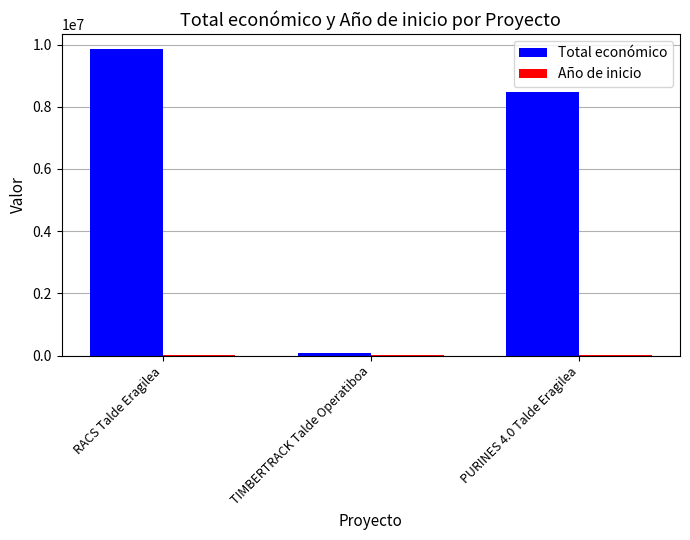

Which category has the highest value across all series?

RACS Talde Eragilea